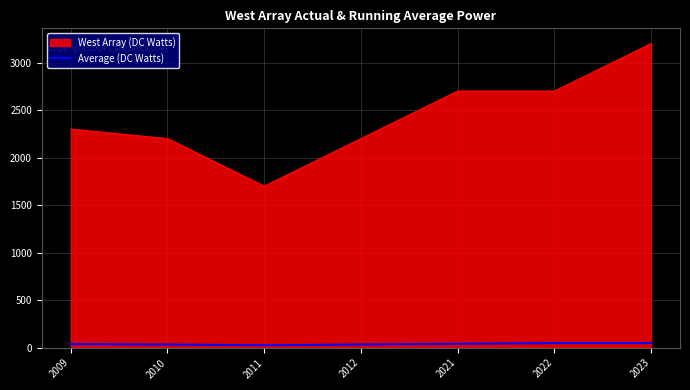

What is the difference between the second highest and second lowest values in the West Array (DC Watts) series?

500.0